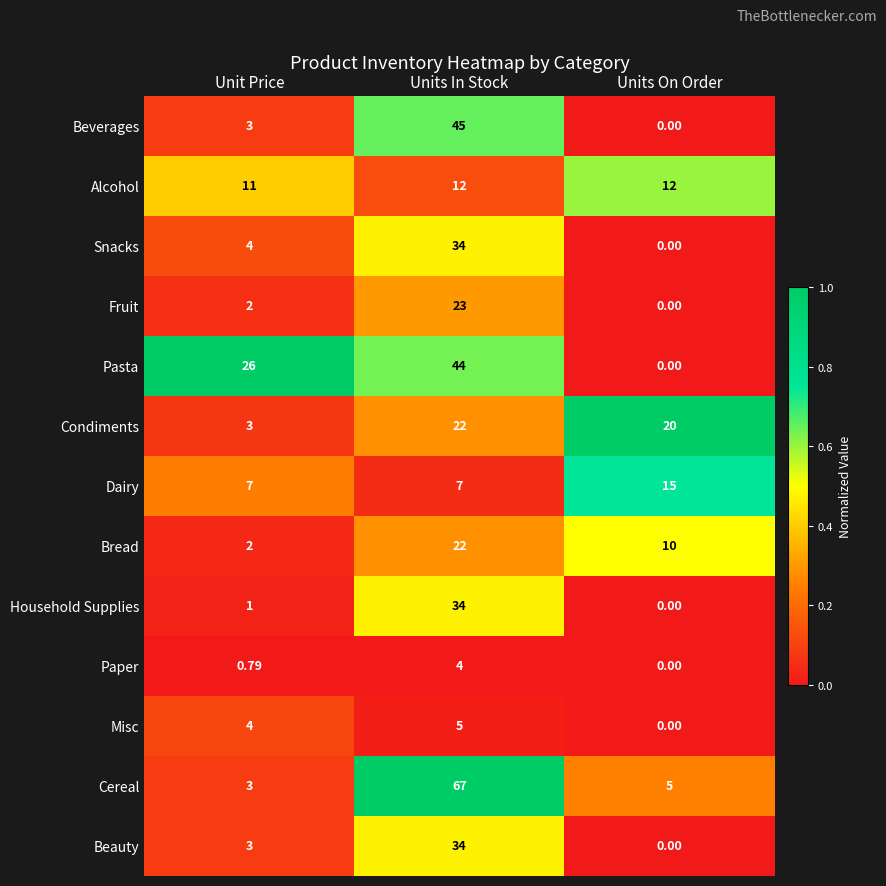

Which series has the largest range (max minus min)?

Cereal